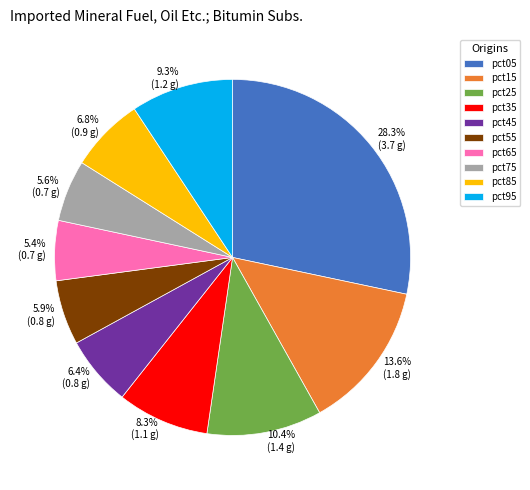

Which has a higher value, pct35 or pct85?

pct35